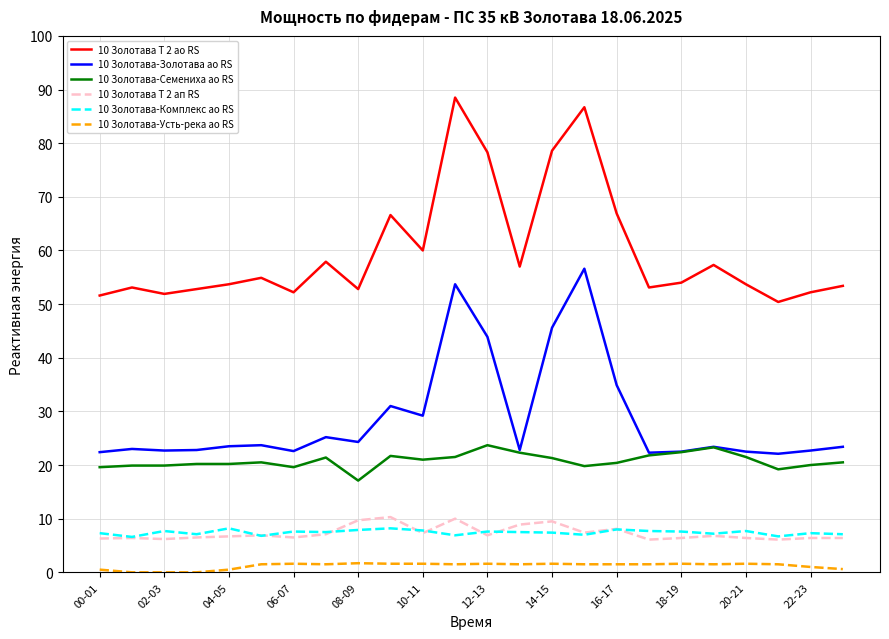

What is the average value of the 10 Золотава-Семениха ао RS series?

20.8